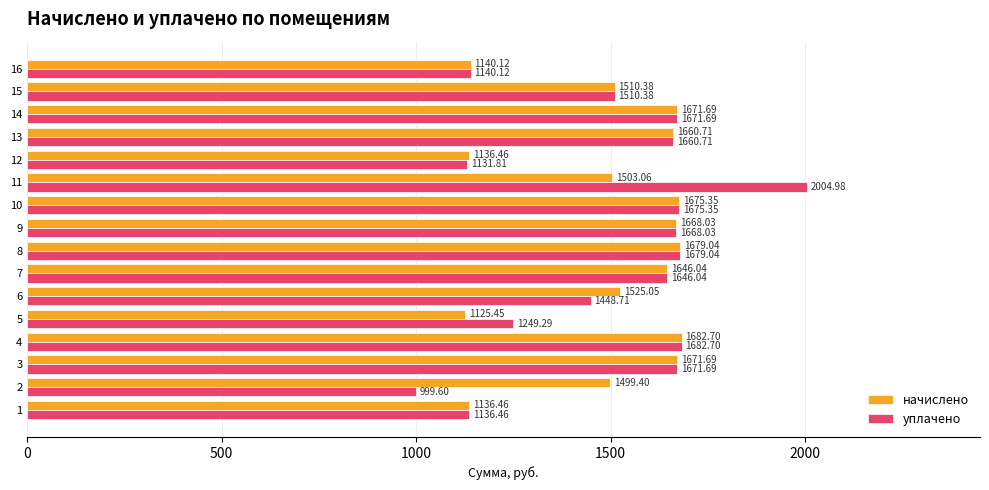

List the series in order of their peak value, highest first.

уплачено, начислено